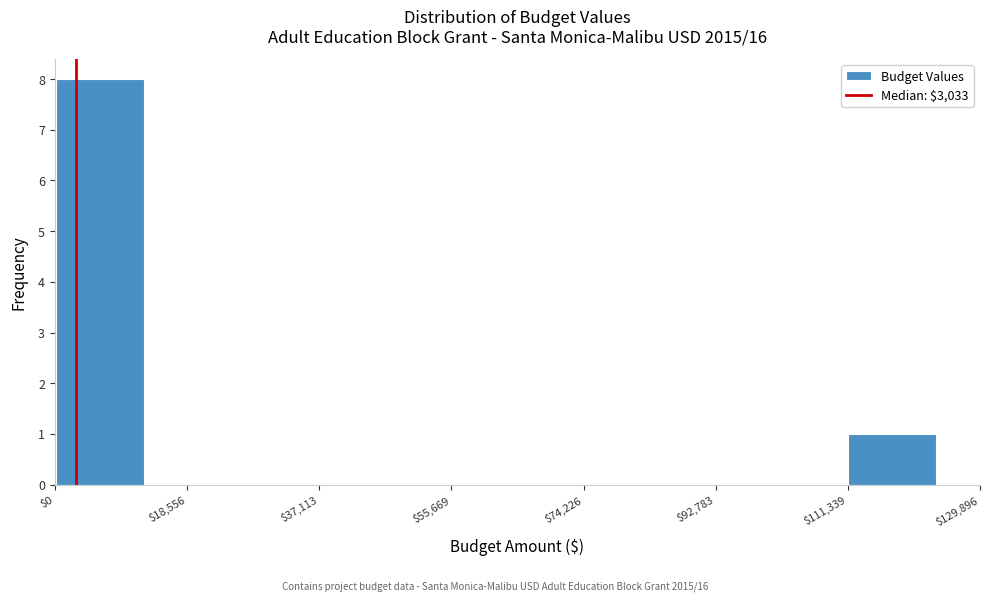

Reading left to right, list every bar in this chart as the range it spans on the x-axis followed by its height. Neither the bar edges nor the heights are printed on the chart, so give them approximately, as read against the axes.

0 to 12000: 8
12000 to 24000: 0
24000 to 38000: 0
38000 to 50000: 0
50000 to 62000: 0
62000 to 74000: 0
74000 to 86000: 0
86000 to 100000: 0
100000 to 112000: 0
112000 to 124000: 1